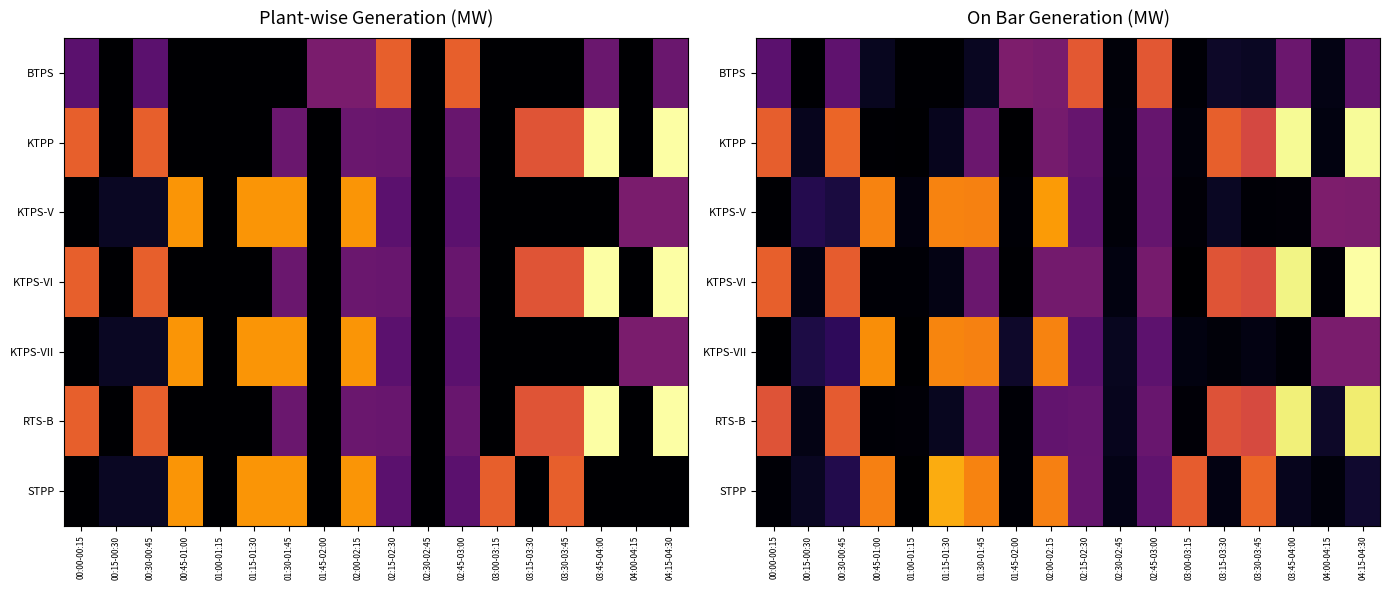

At 02:00-02:15, list the series in order from largest to smallest.

KTPS-V, KTPS-VII, STPP, BTPS, KTPP, KTPS-VI, RTS-B